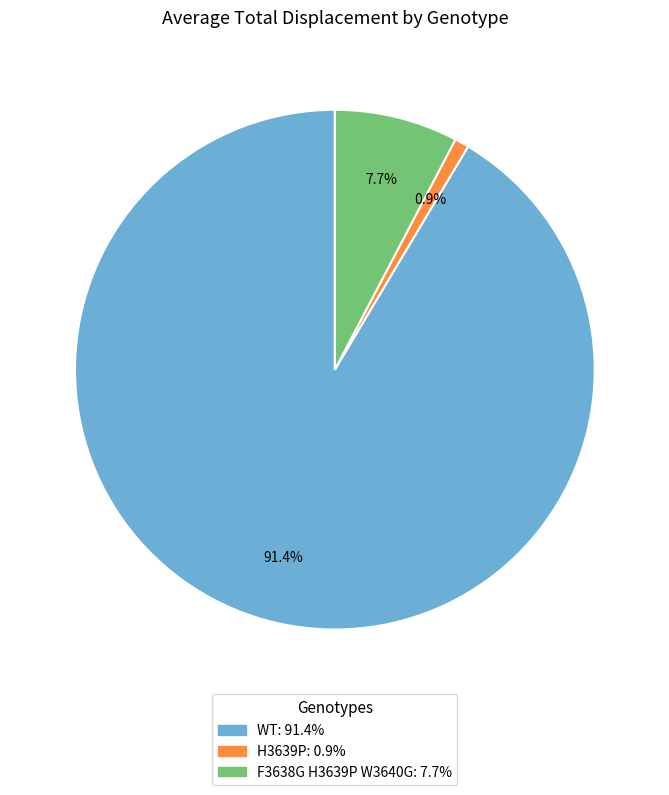

What percentage is the F3638G H3639P W3640G slice, to the nearest percent?

8%